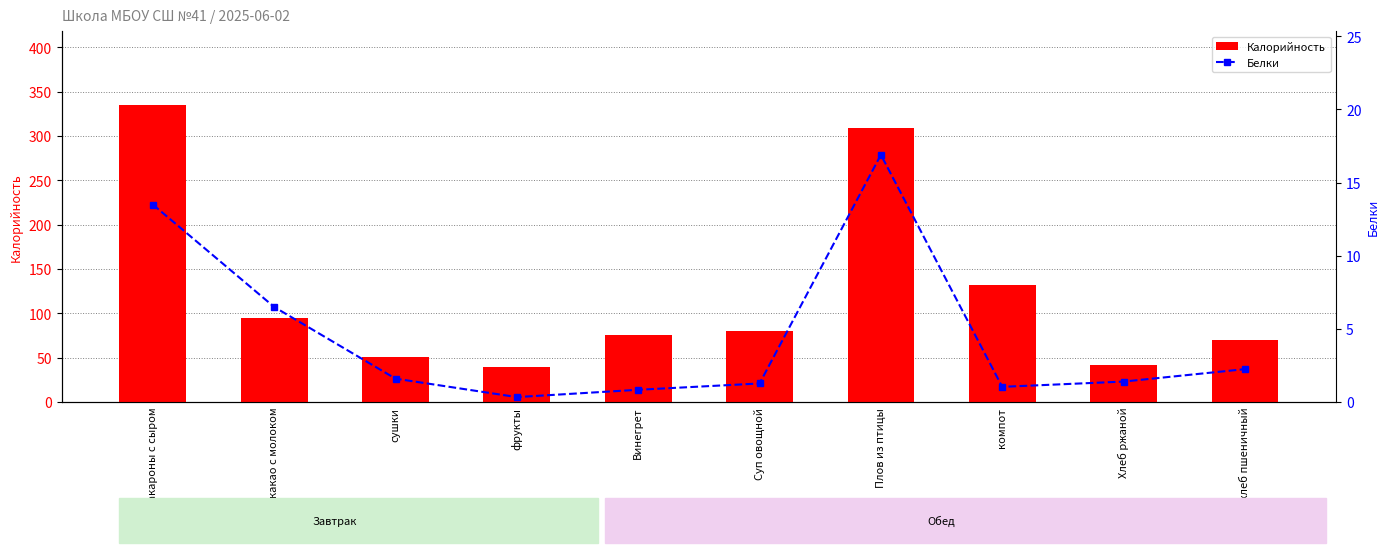

What is the average value of the Калорийность series?

122.8